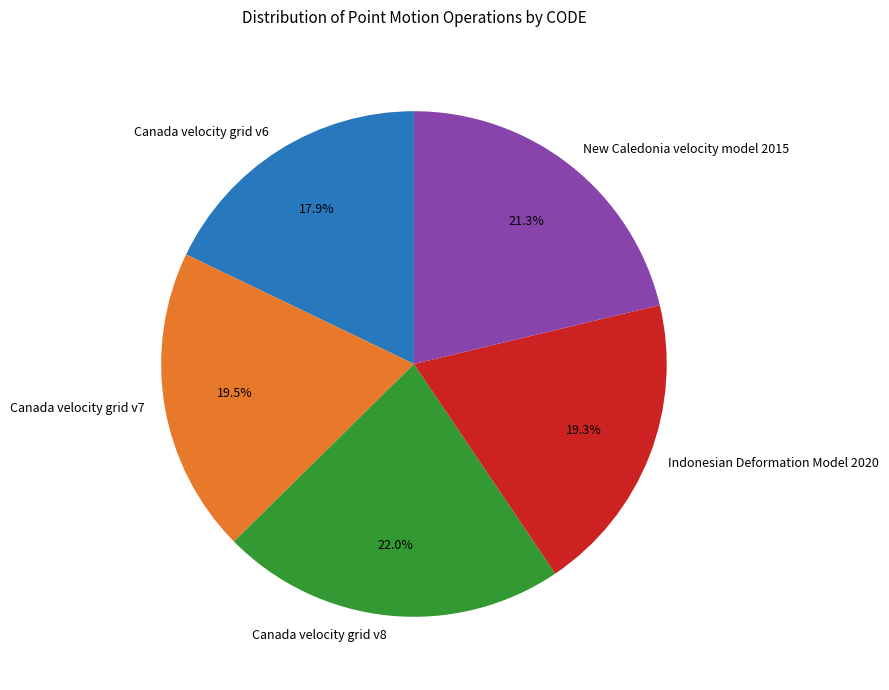

How many slices are in this pie chart?

5